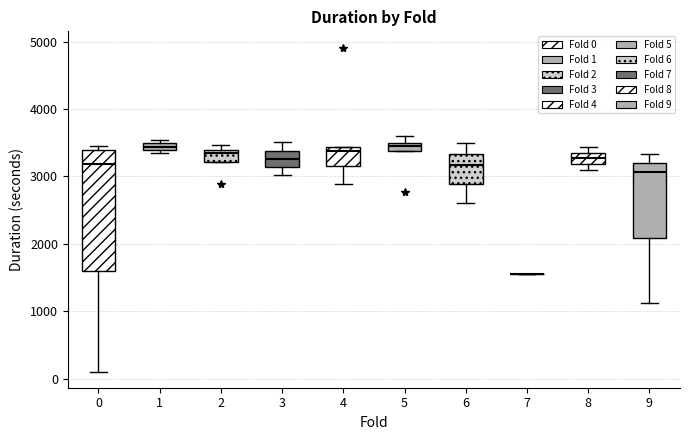

Which box is the tallest, from its lower edge to its upper edge?

0